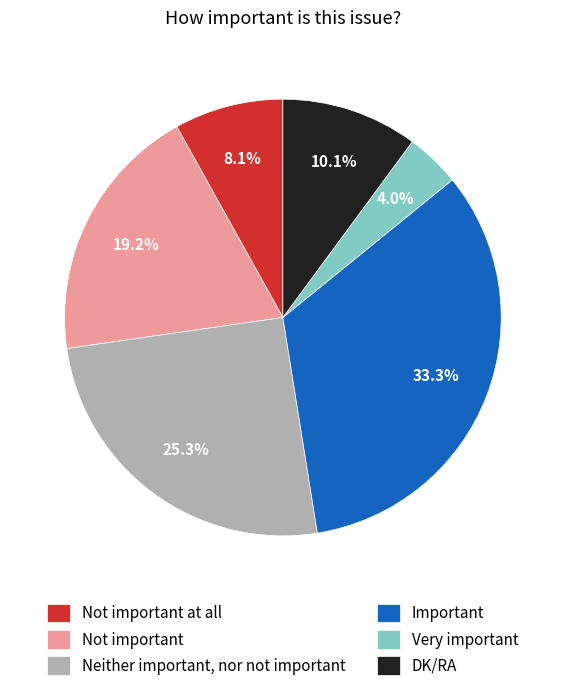

Which has a higher value, Neither important, nor not important or DK/RA?

Neither important, nor not important